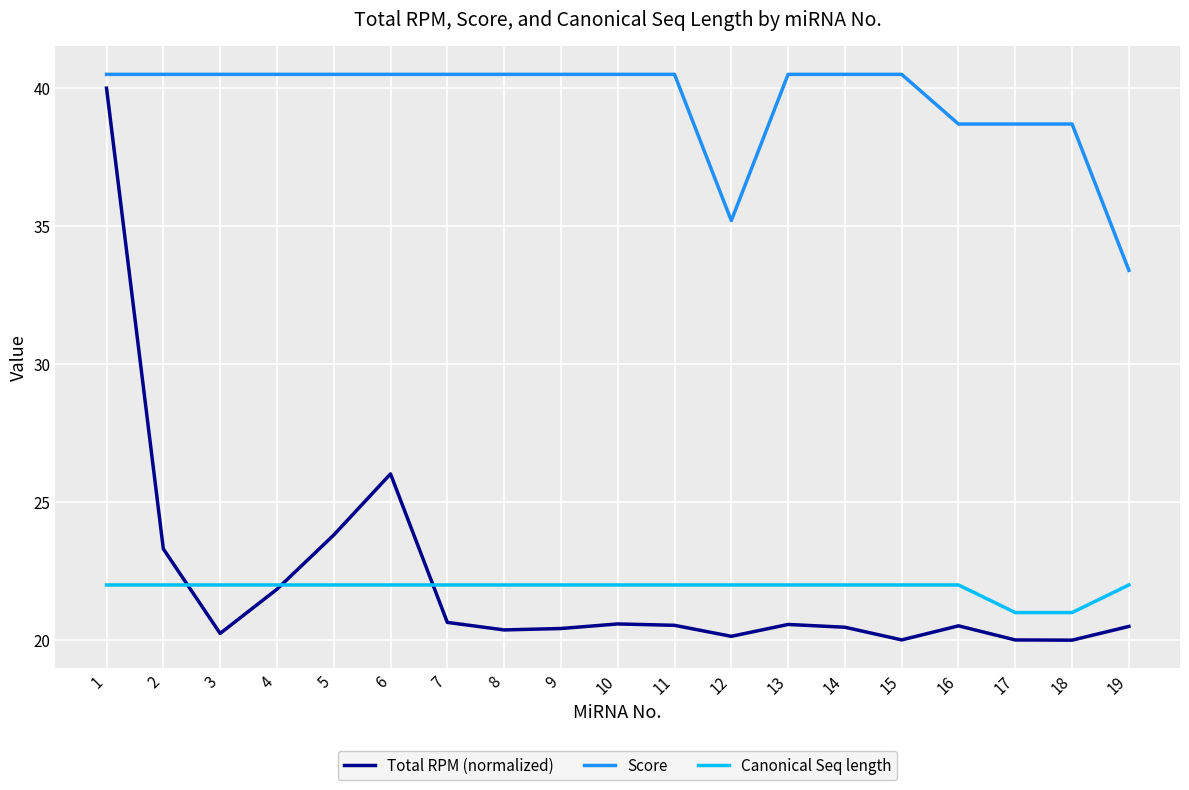

The Total RPM (normalized) series shows 20.1 at 12. True or false?

True